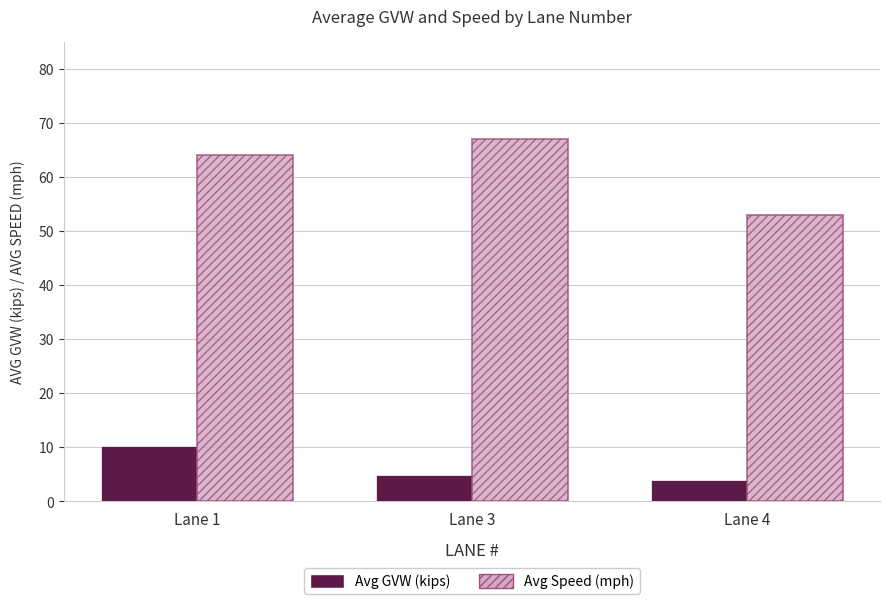

List the series in order of their peak value, highest first.

Avg Speed (mph), Avg GVW (kips)